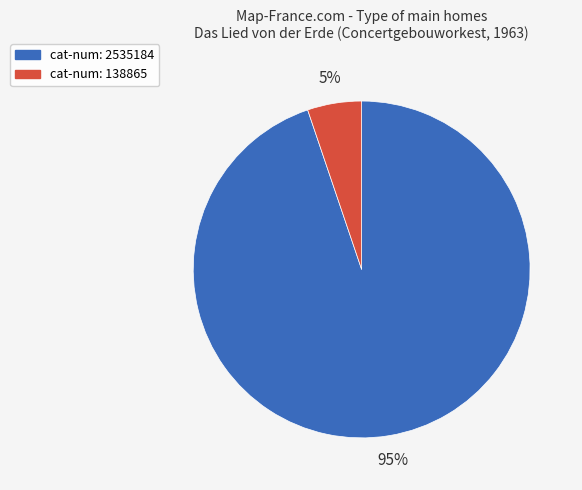

Is there a majority slice in this chart?

Yes